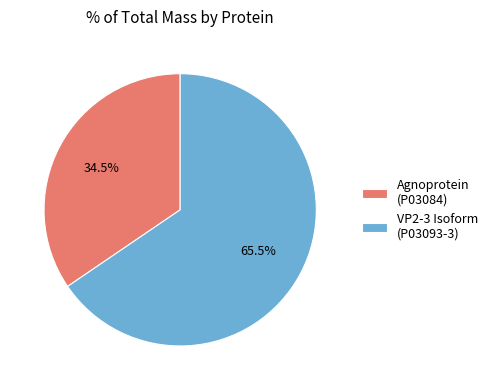

To the nearest percent, what is the difference between the largest and smallest slice percentages?

31%